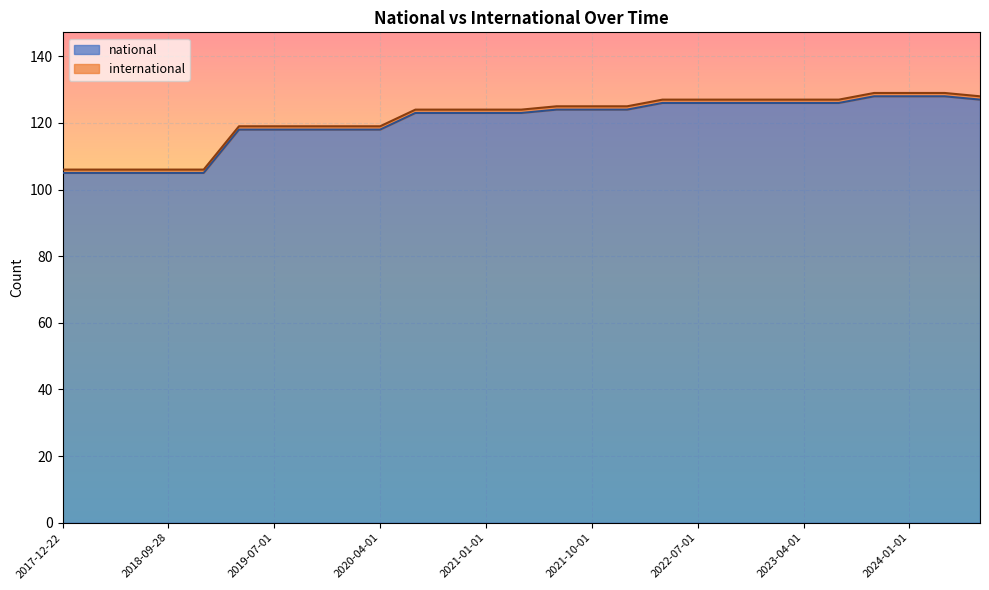

What is the label of the 2nd point from the right?

2024-04-01